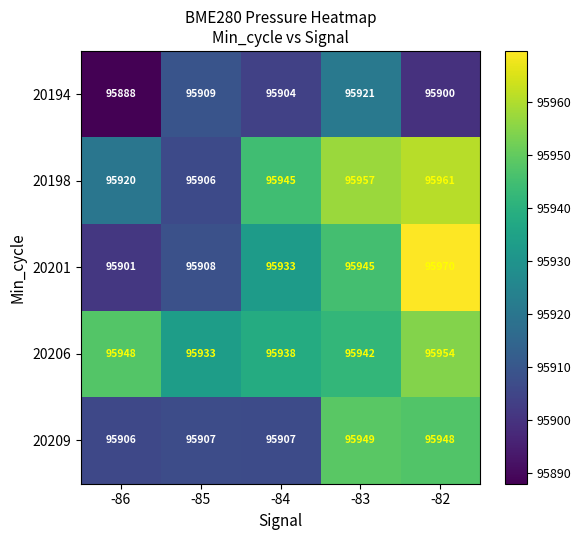

What value does the 20206 series have at -82, to the nearest 5?

95955